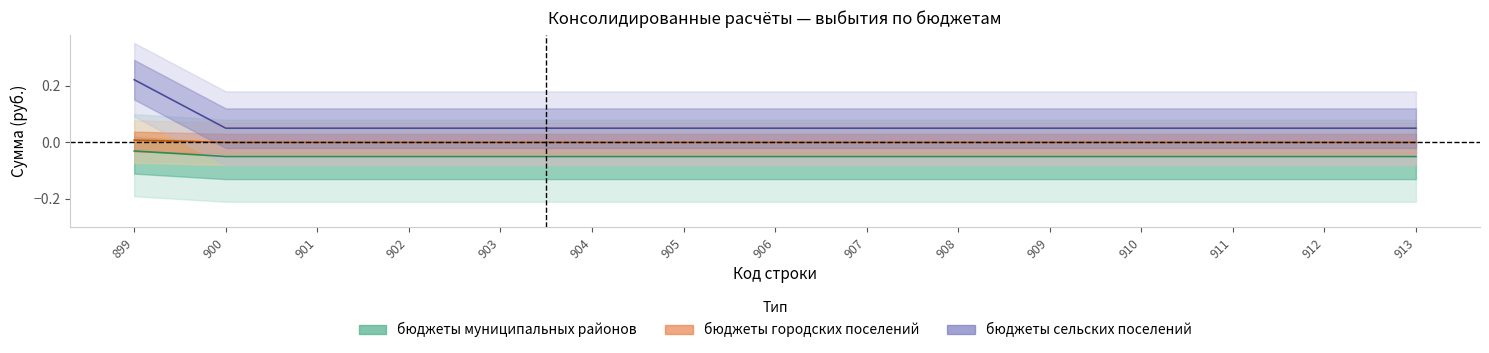

True or false: бюджеты муниципальных районов and бюджеты городских поселений intersect in this chart.

False